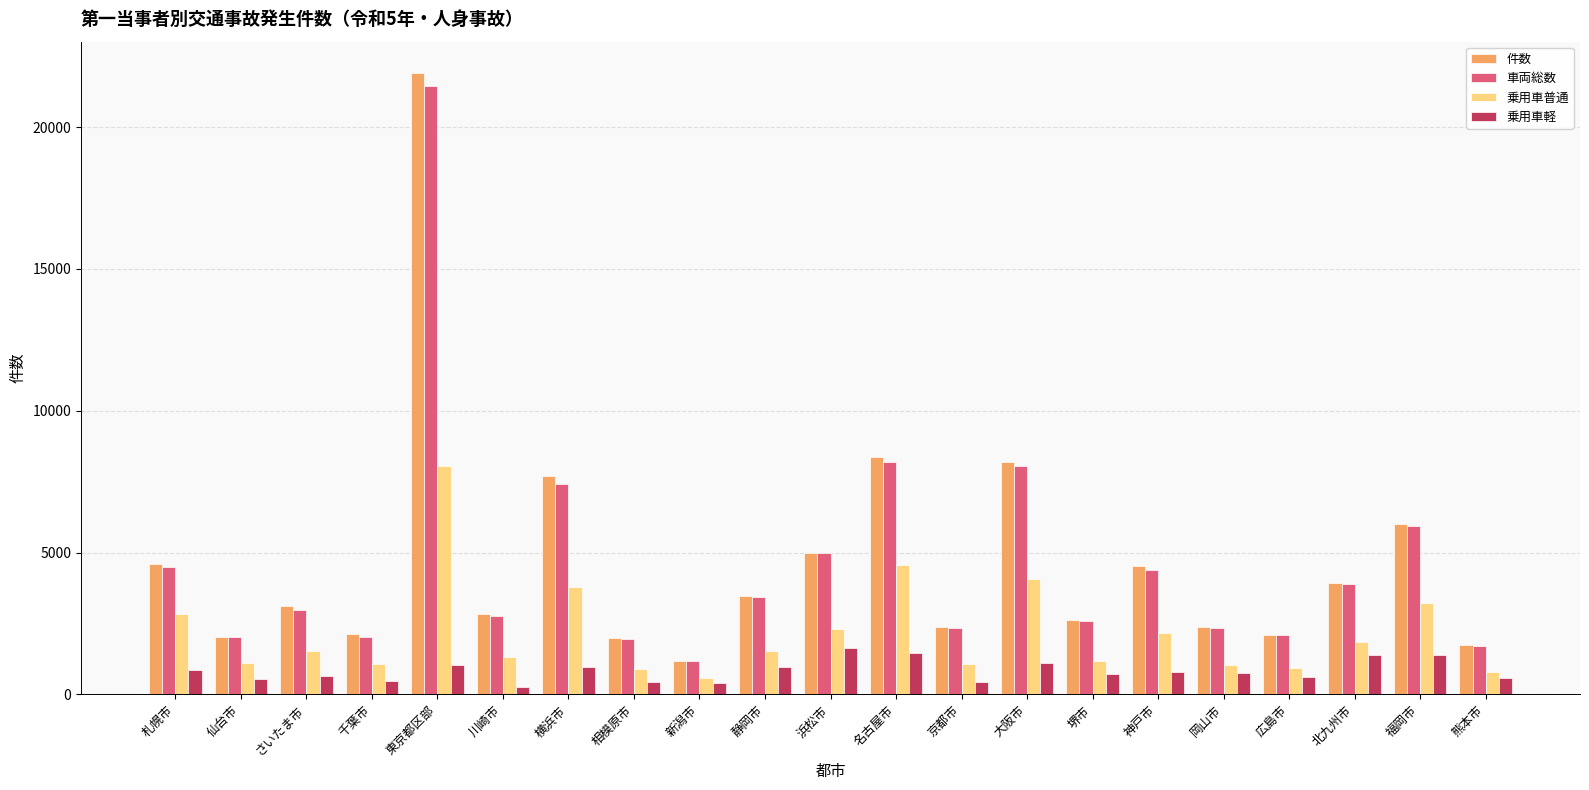

The value of 車両総数 at 堺市 is 4576. True or false?

False